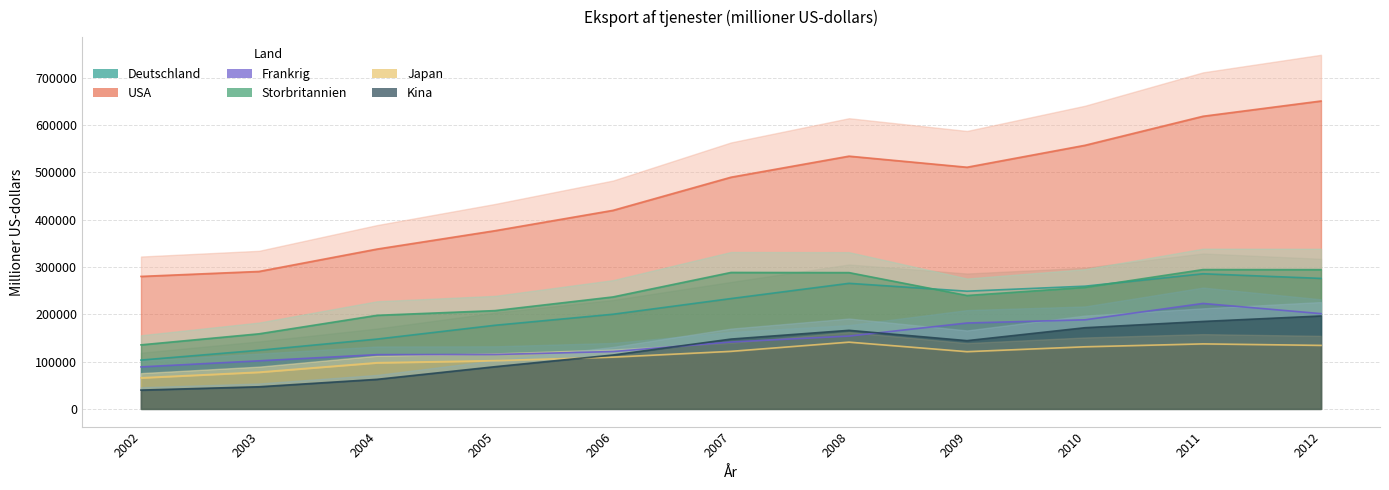

True or false: USA and Kina intersect in this chart.

False